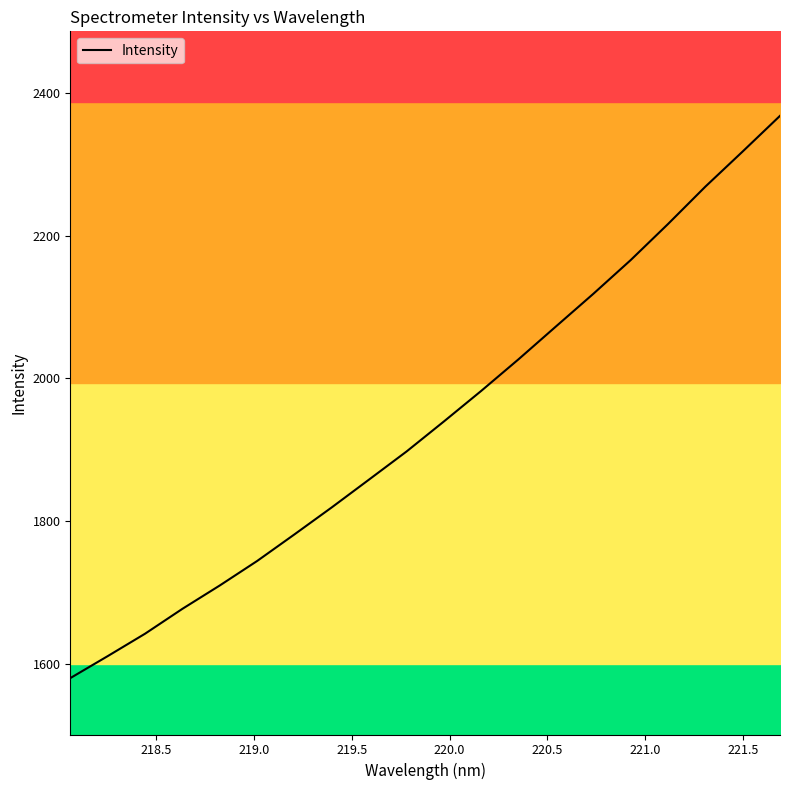

What is the lowest value of the Intensity series?

1579.9